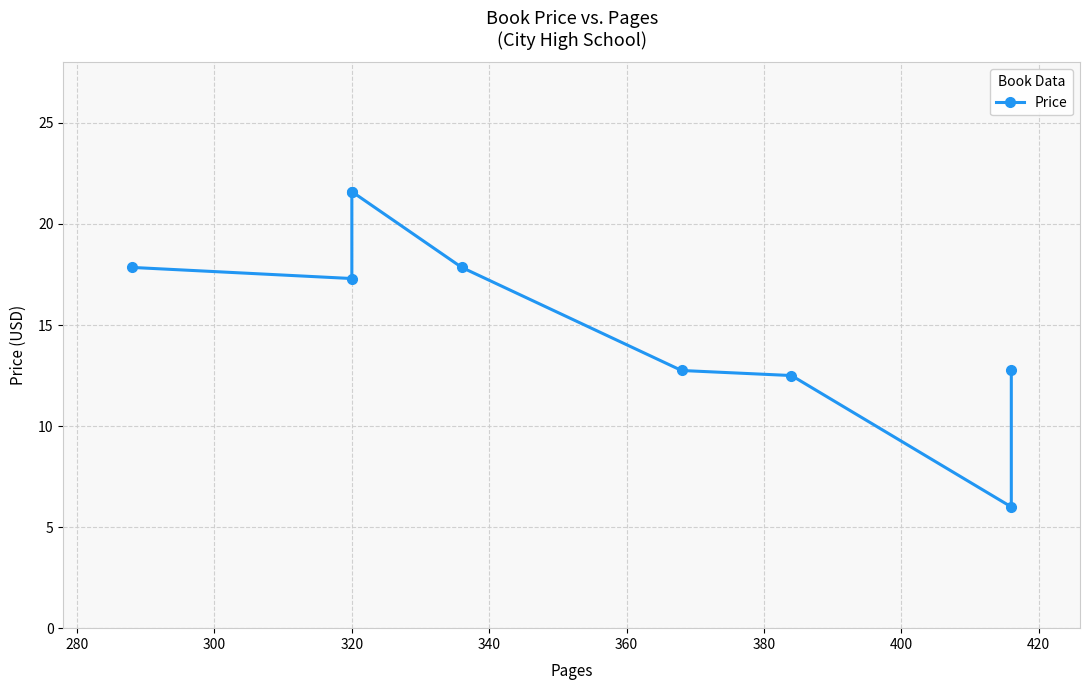

What is the value of the 9th point from the left?

12.8